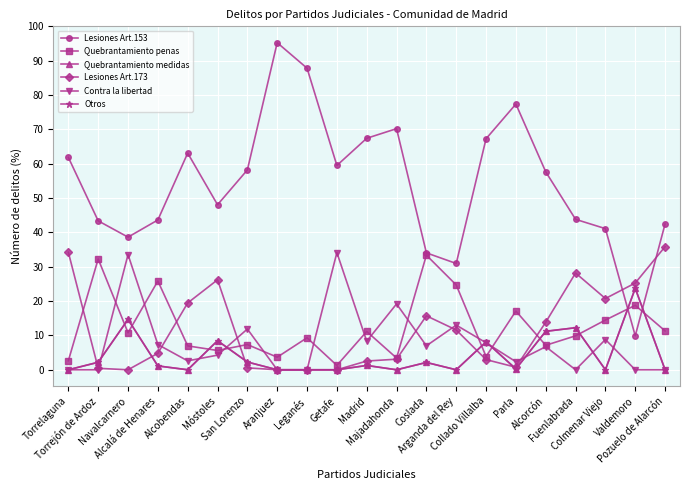

At how many categories does at least one series exceed 62?

7